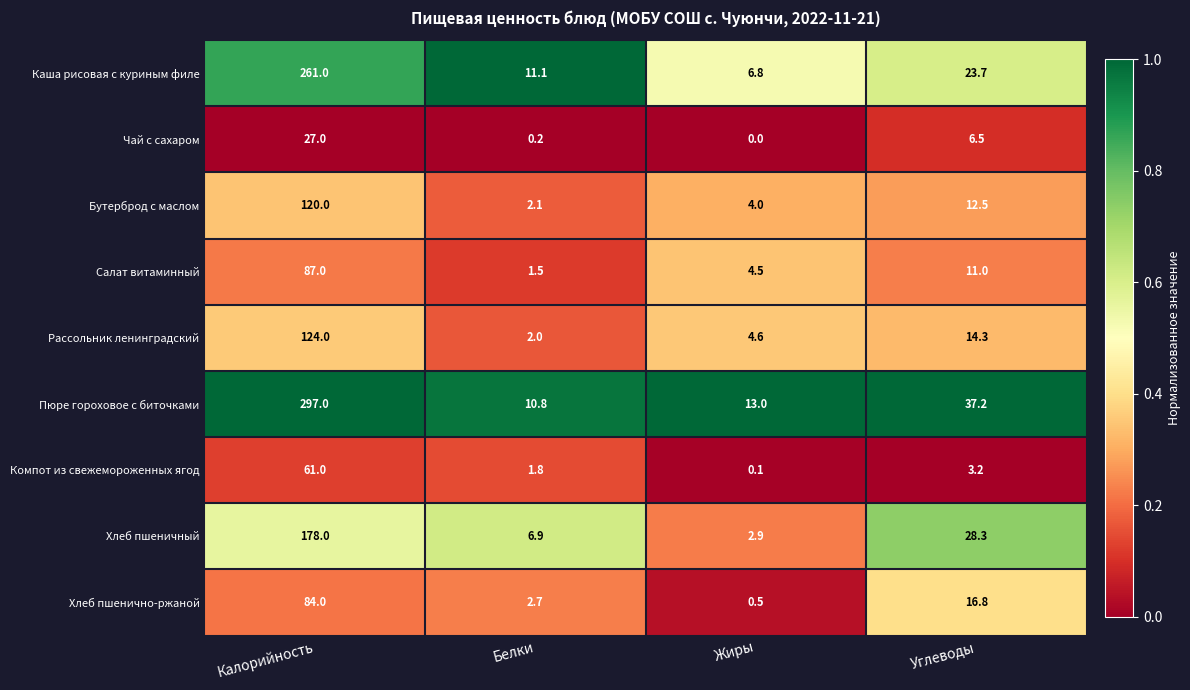

What is the average value of the Хлеб пшеничный series?

54.0